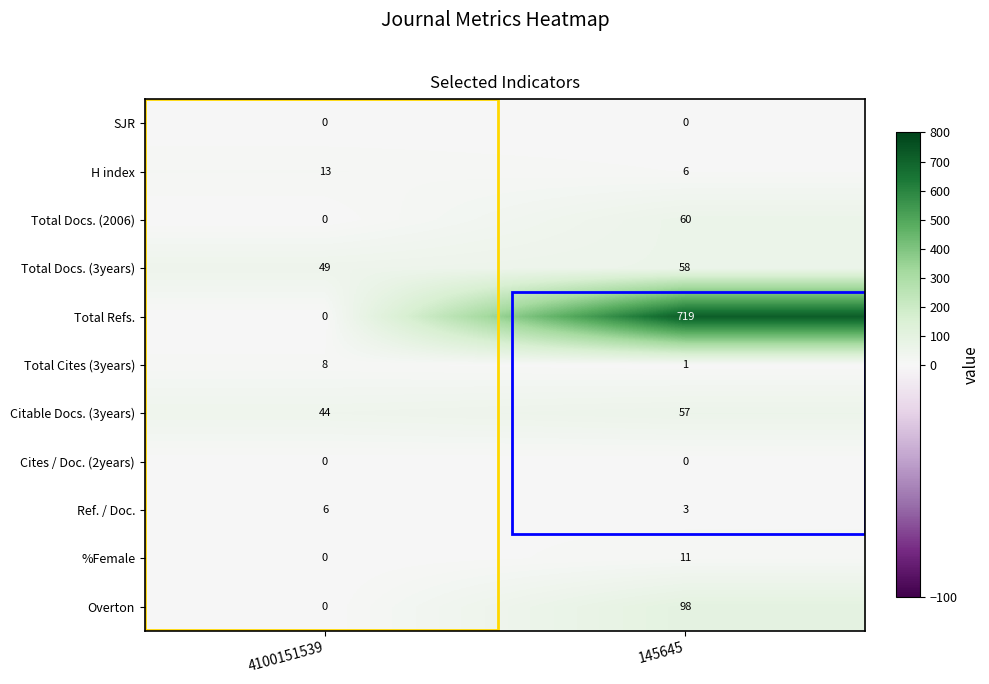

What is the greatest value displayed?

719